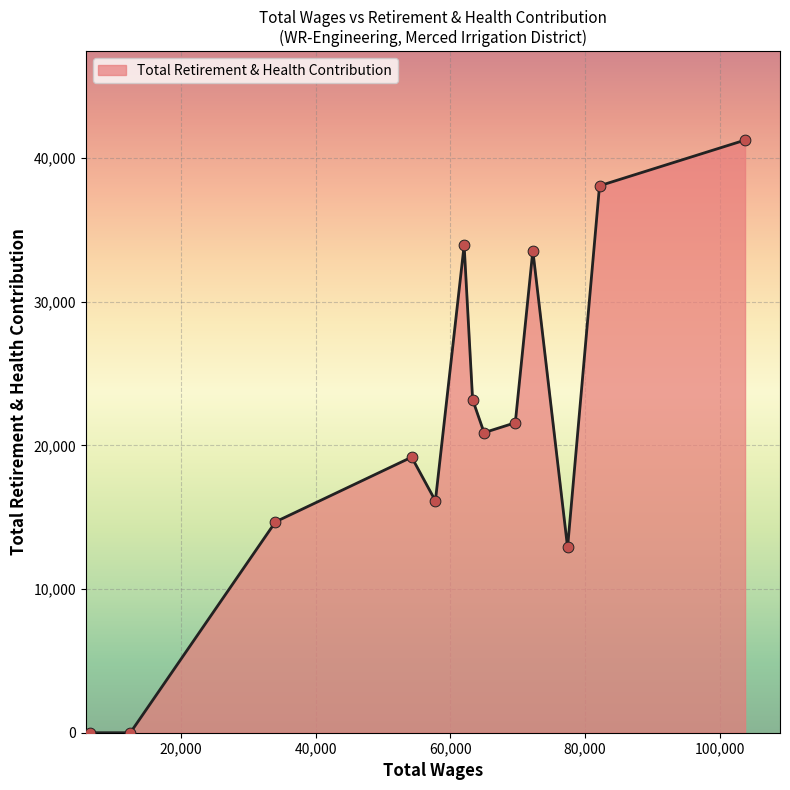

What is the greatest value displayed?

41245